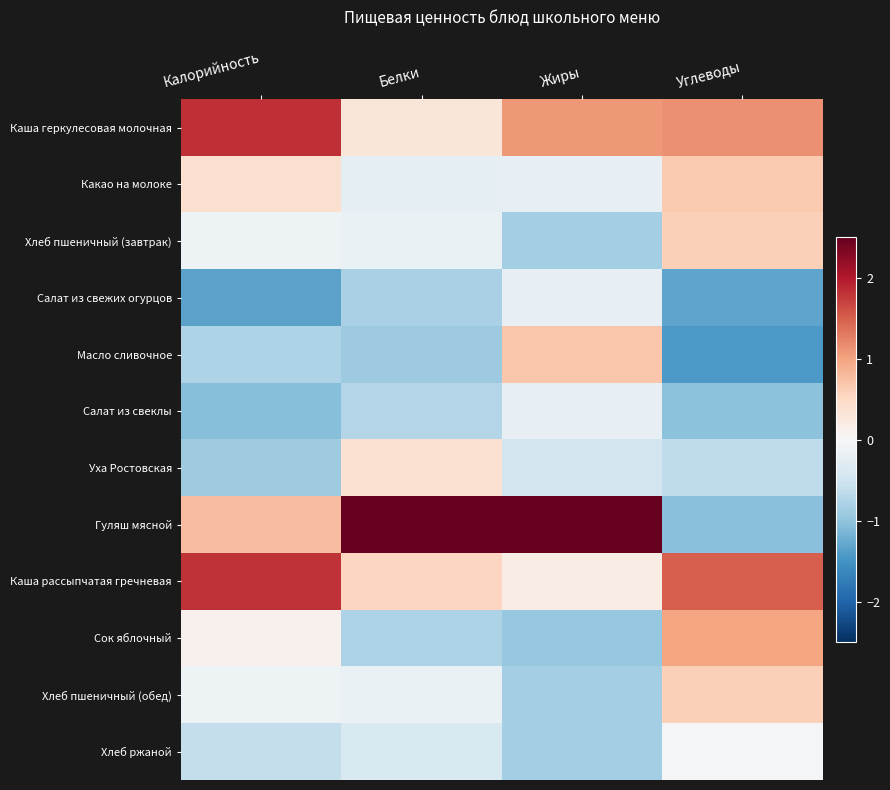

At which category is the sum across all series the highest?

Жиры